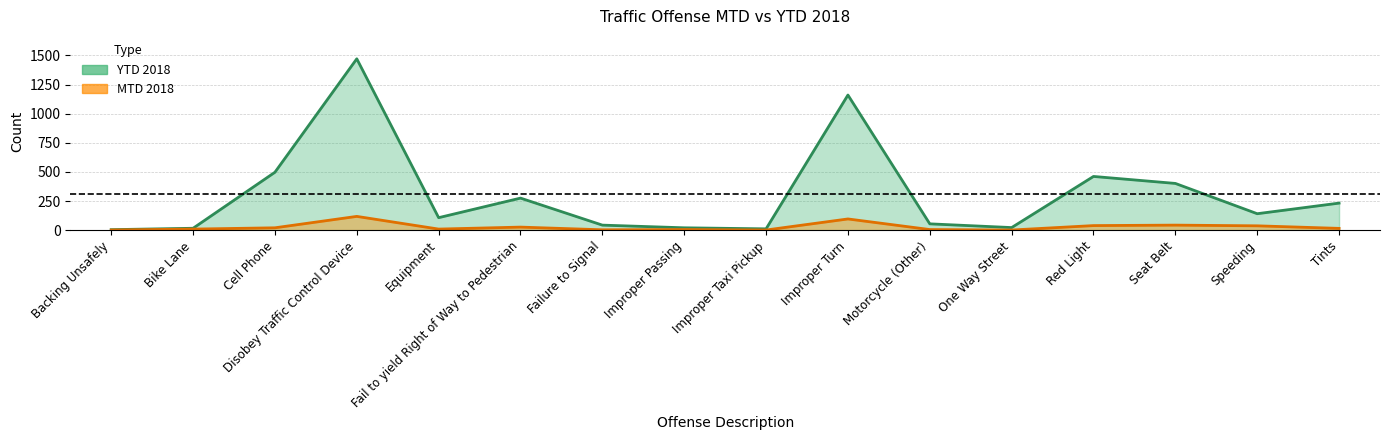

Which category has the lowest value across all series?

Backing Unsafely